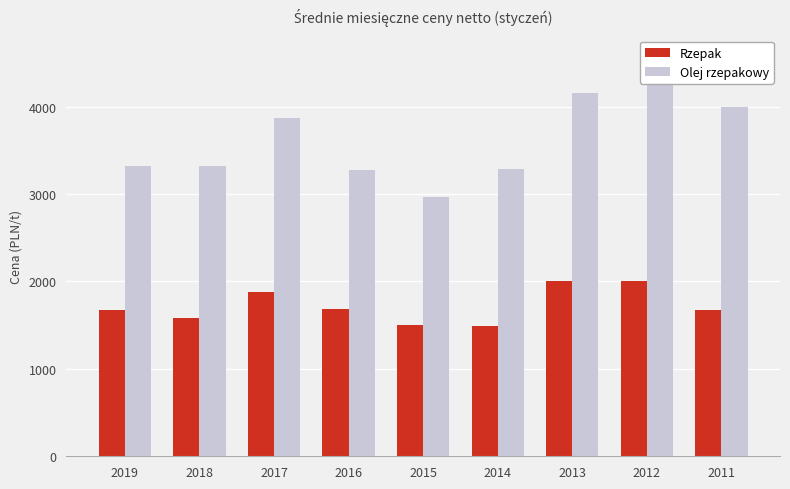

What is the total value across all series at 2017?

5747